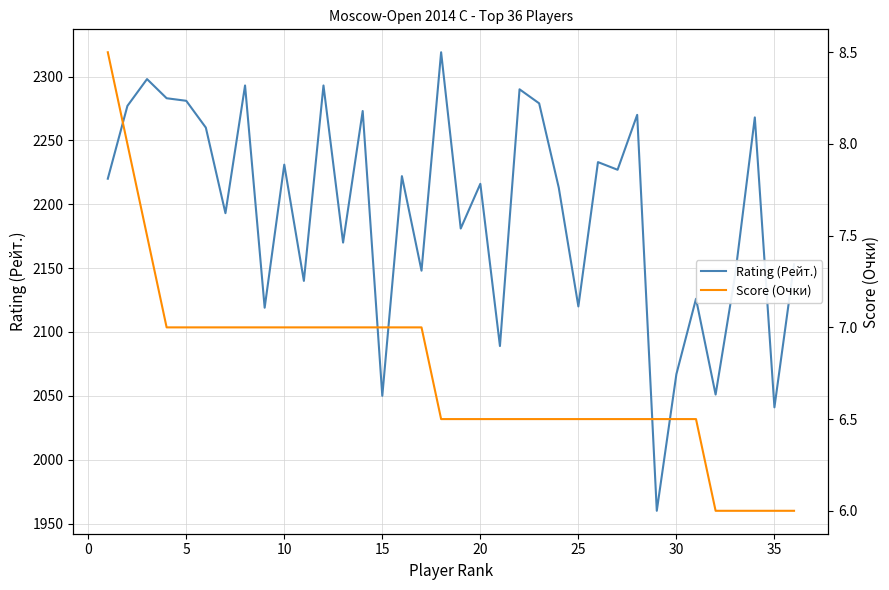

What is the maximum value for Rating (Рейт.)?

2319